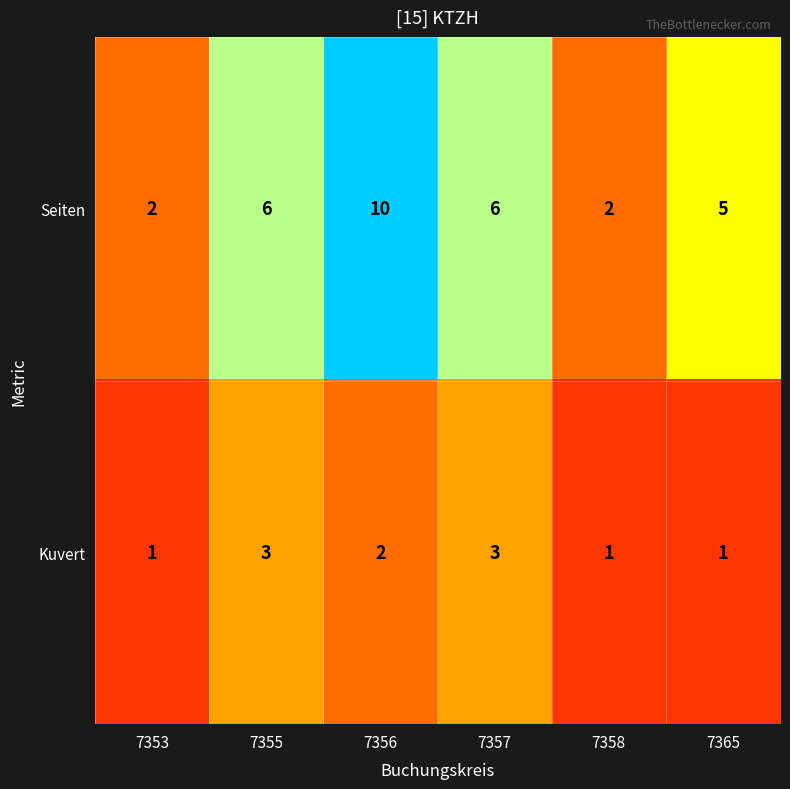

Reading left to right, transcribe all the data shown in this chart.

Seiten: 7353=2	7355=6	7356=10	7357=6	7358=2	7365=5
Kuvert: 7353=1	7355=3	7356=2	7357=3	7358=1	7365=1